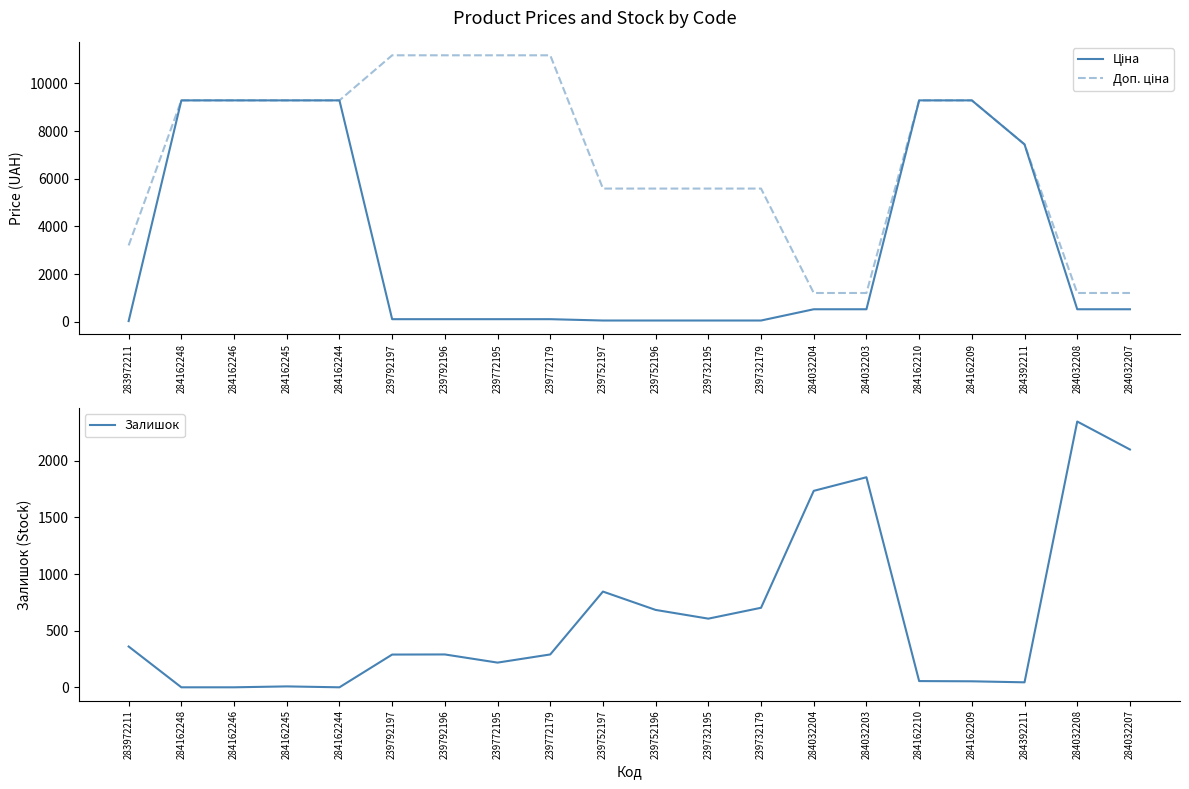

True or false: Ціна and Доп. ціна intersect in this chart.

False